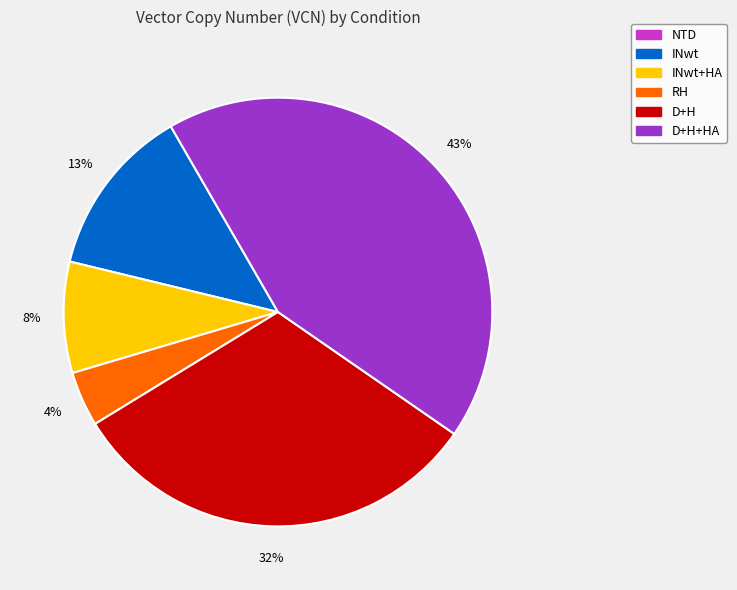

To the nearest percent, what is the average slice percentage?

20%